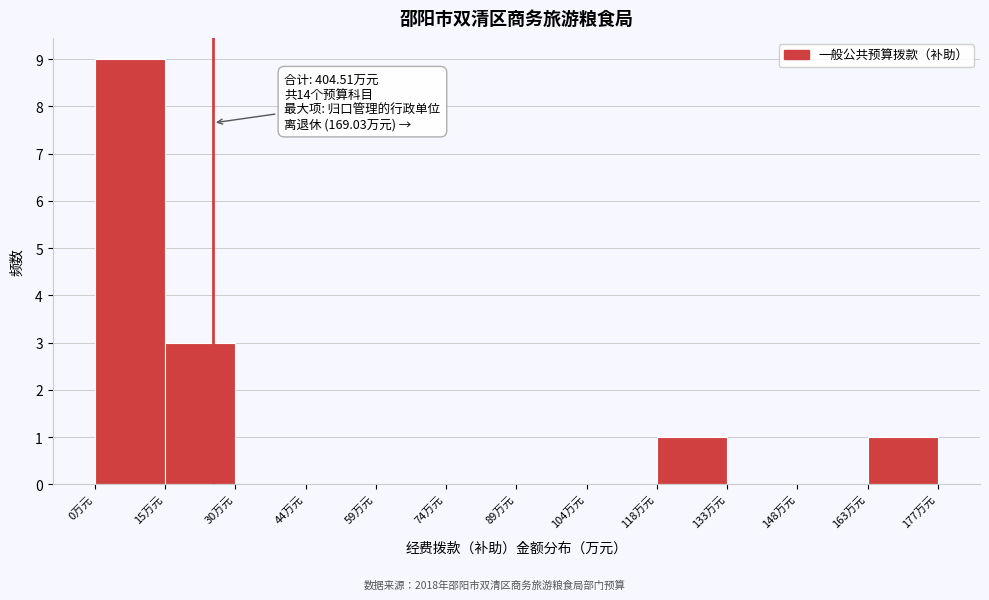

Which range on the x-axis has the tallest bar?

0 to 14